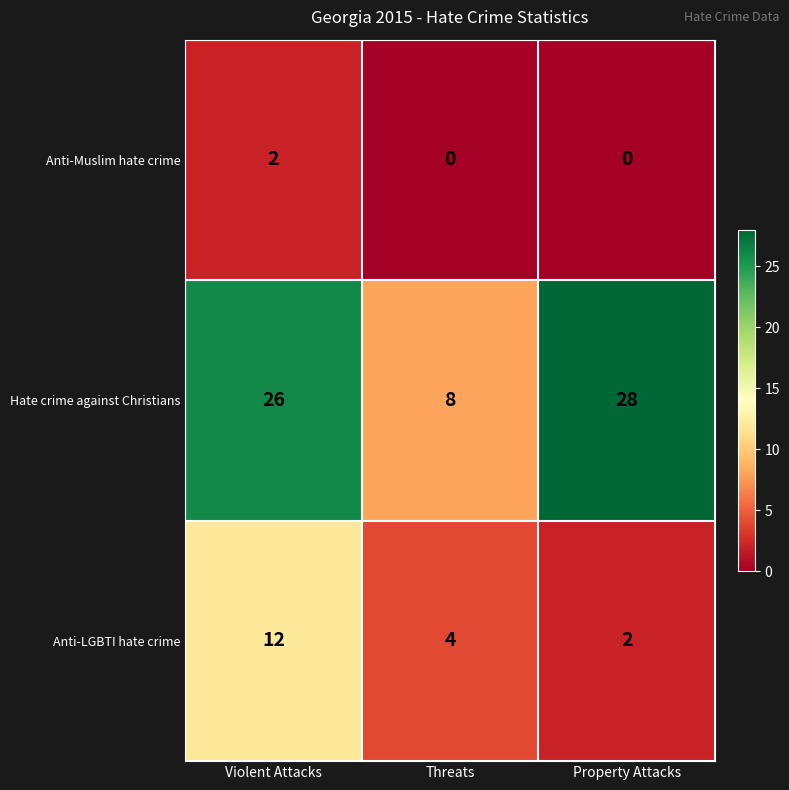

What is the sum of the Hate crime against Christians values at Threats and Property Attacks?

36